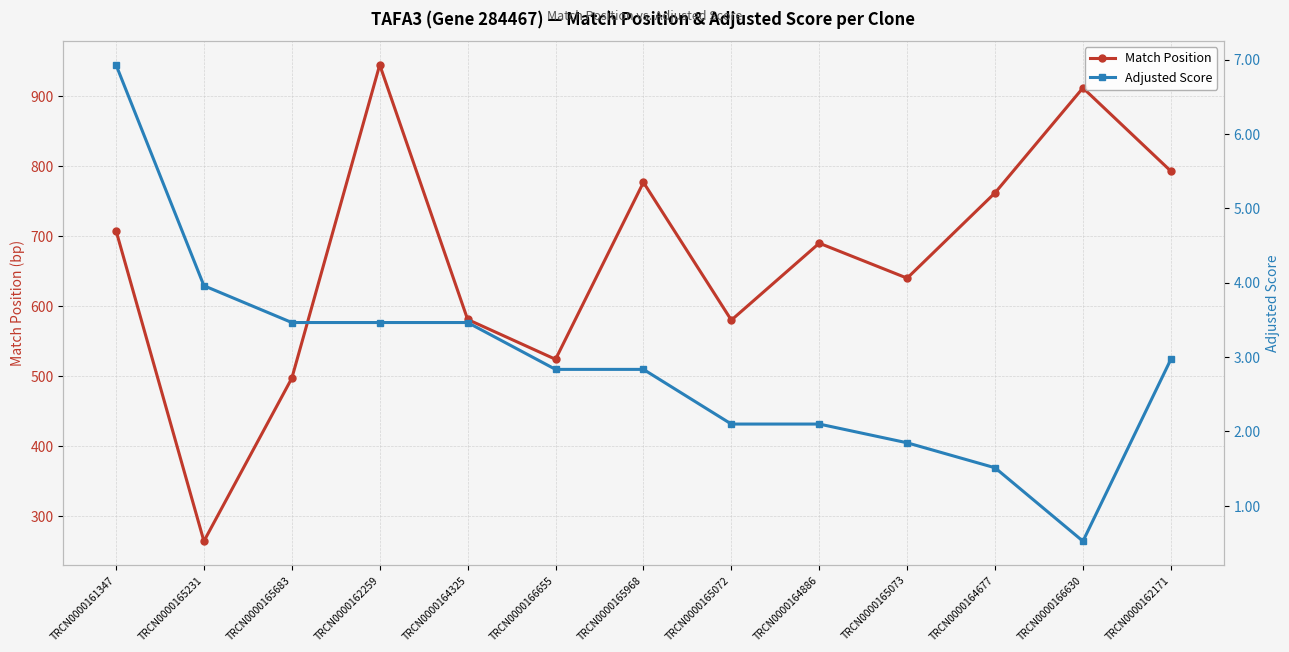

True or false: Match Position and Adjusted Score intersect in this chart.

False